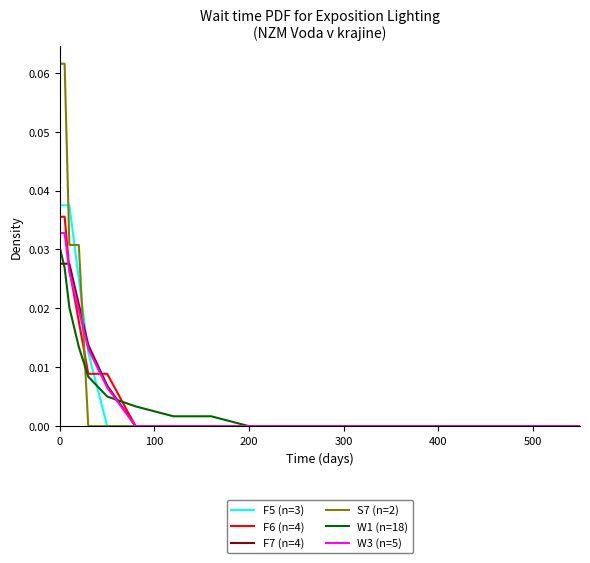

Which series has the largest range (max minus min)?

S7 (n=2)